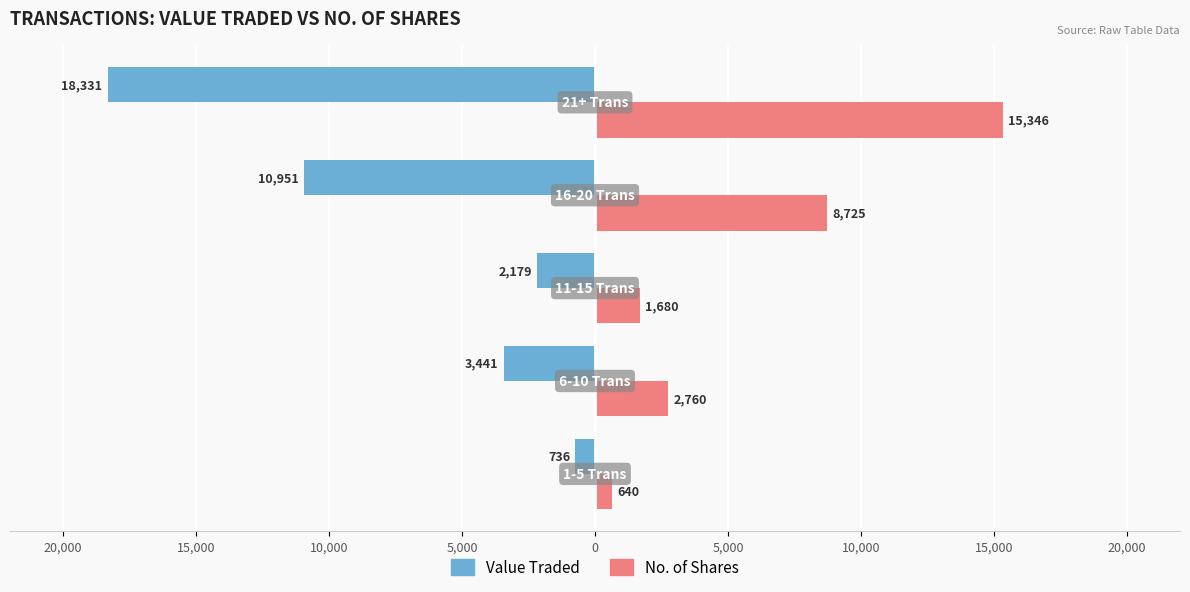

What are all the series names shown in the legend?

Value Traded, No. of Shares